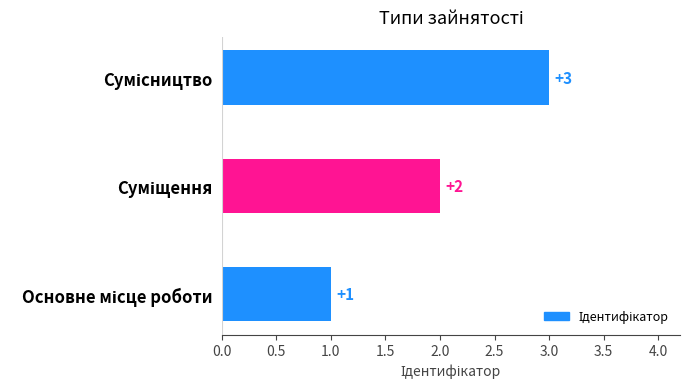

What is the maximum value shown in the chart?

3